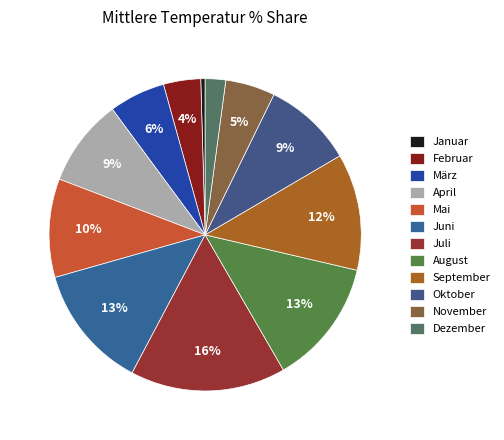

What is the largest slice in the pie chart?

Juli